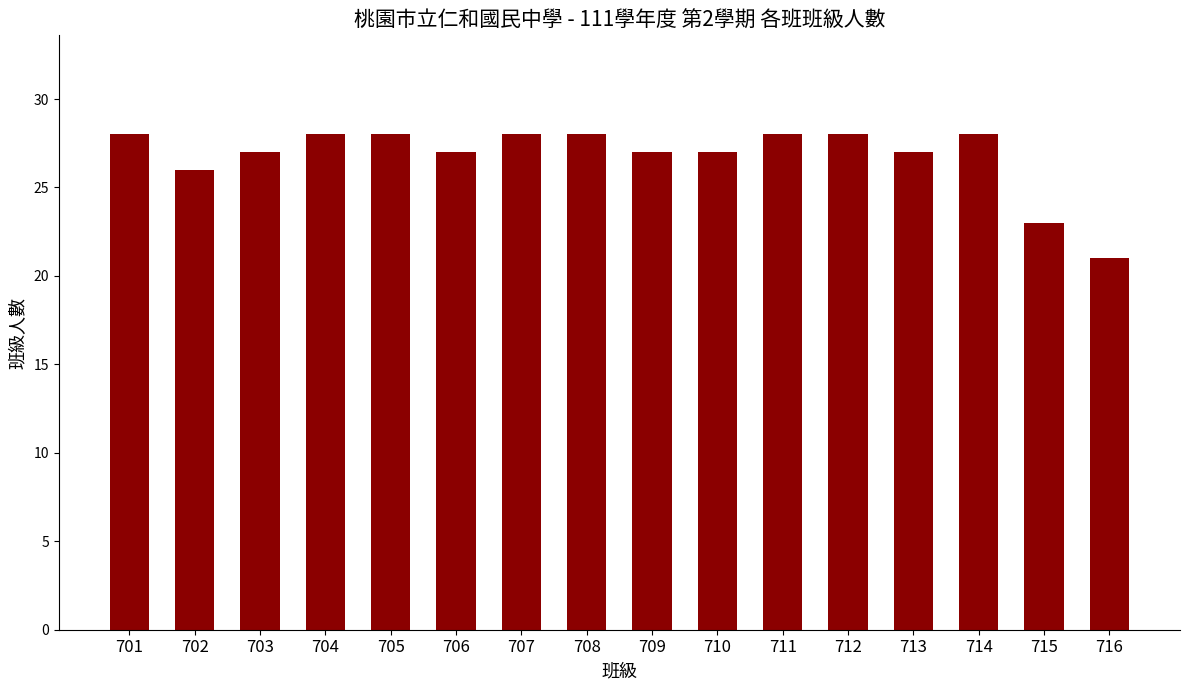

What is the value of the 7th bar from the left?

28